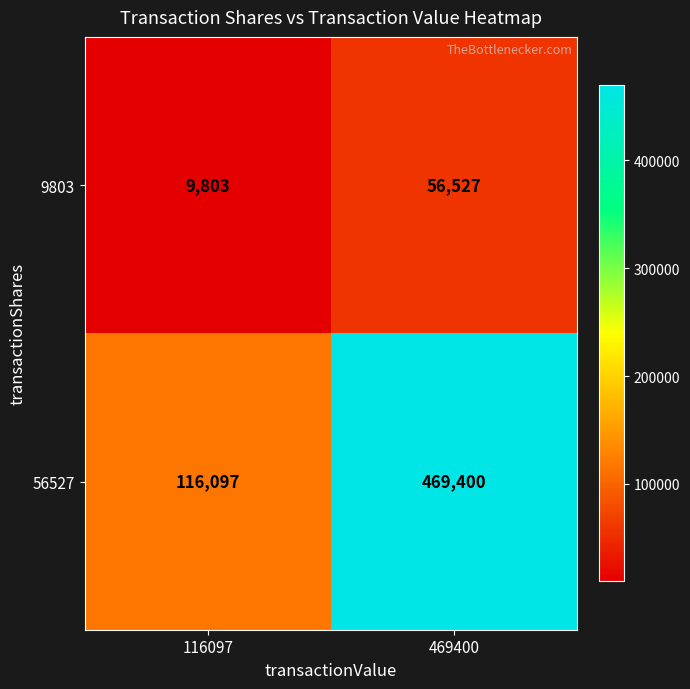

Reading right to left, what are all the values shown in this chart?

9803: 56527	9803
56527: 469400	116097